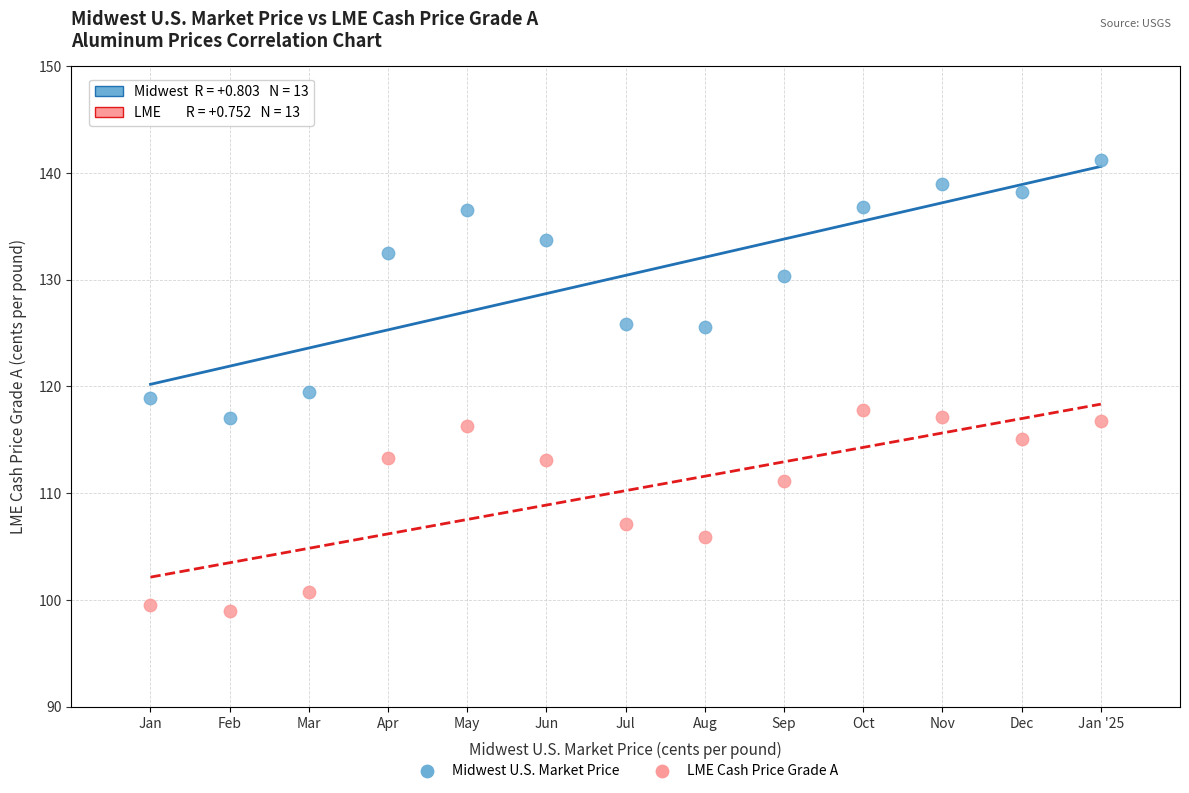

Across all data points, what is the range of Y values (max minus min)?

42.2